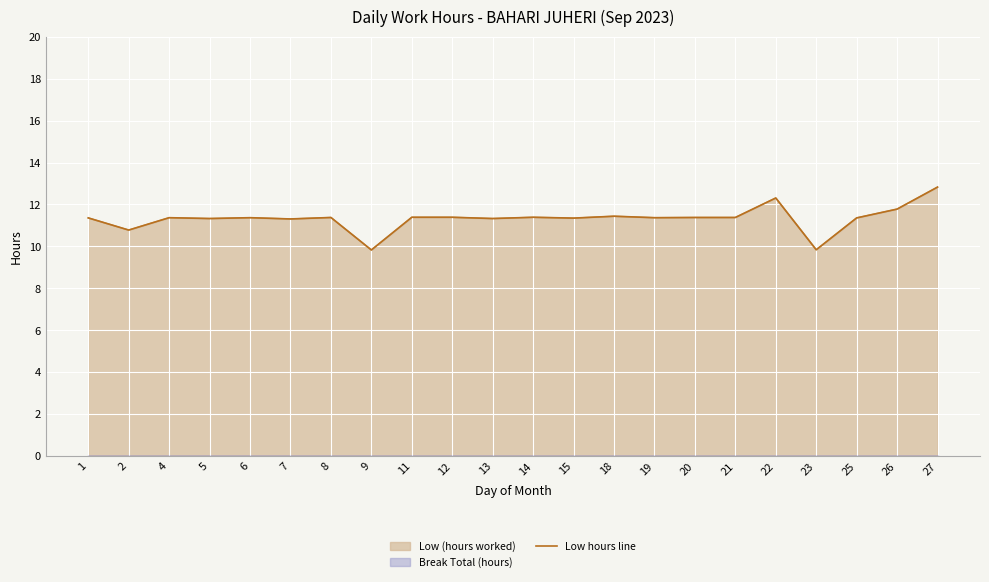

List the labels in order of value, smallest first.

9, 23, 2, 7, 5, 13, 15, 1, 25, 4, 6, 19, 8, 20, 21, 11, 12, 14, 18, 26, 22, 27